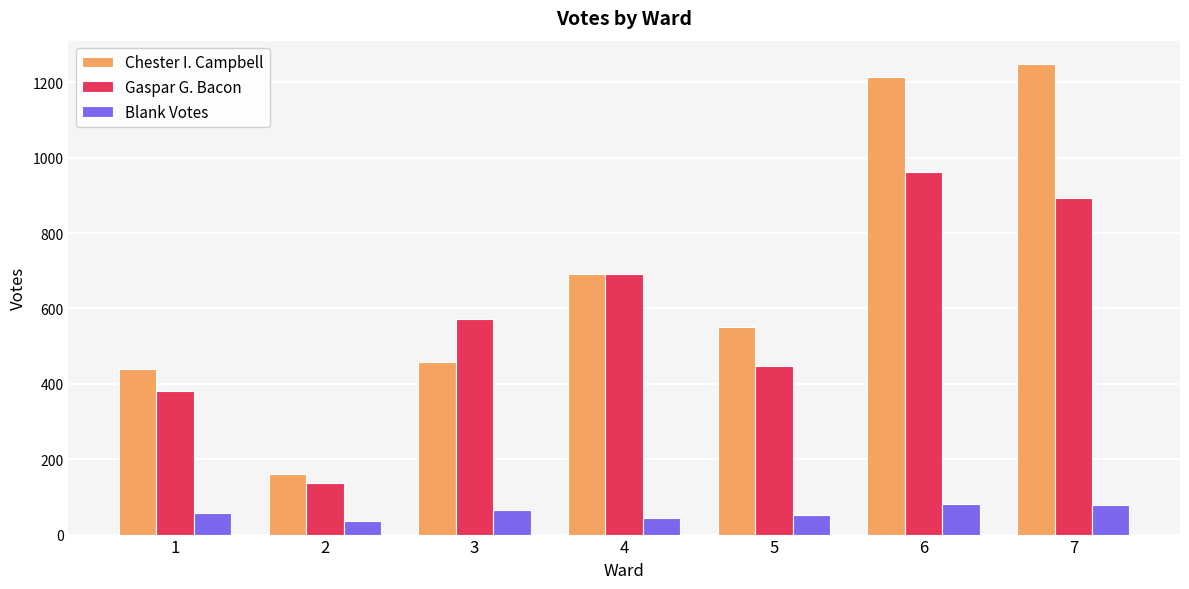

How many series are shown in this chart?

3